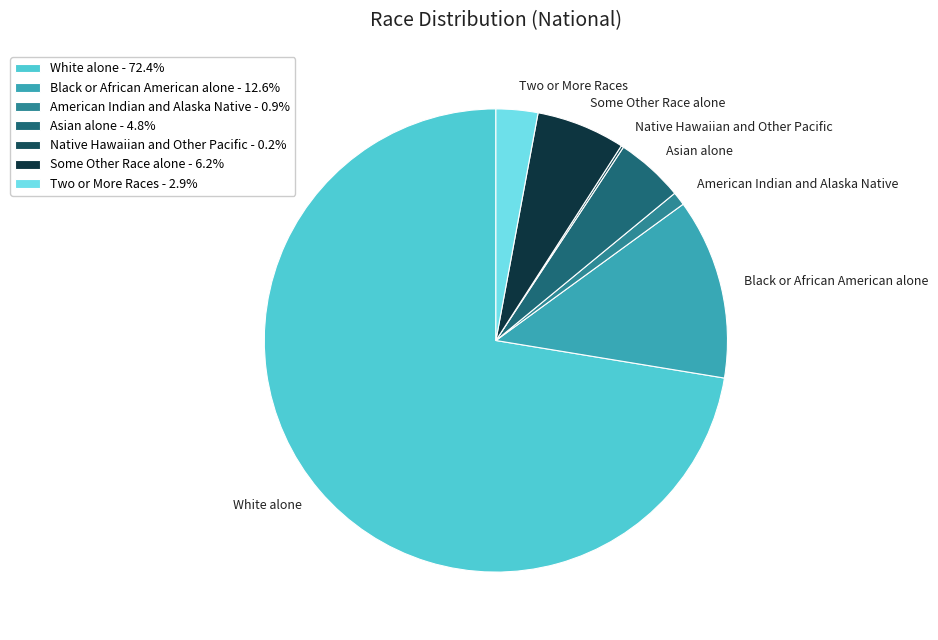

Which category has the smallest portion of the pie?

Native Hawaiian and Other Pacific